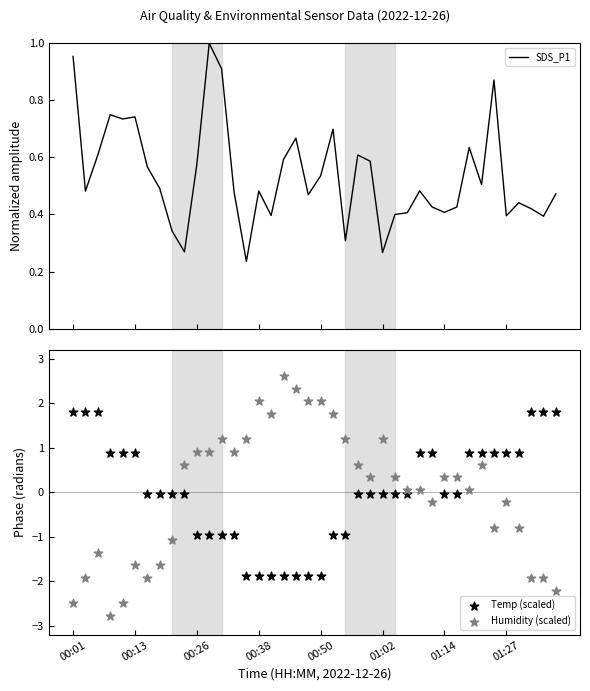

At which category is the sum across all series the highest?

33